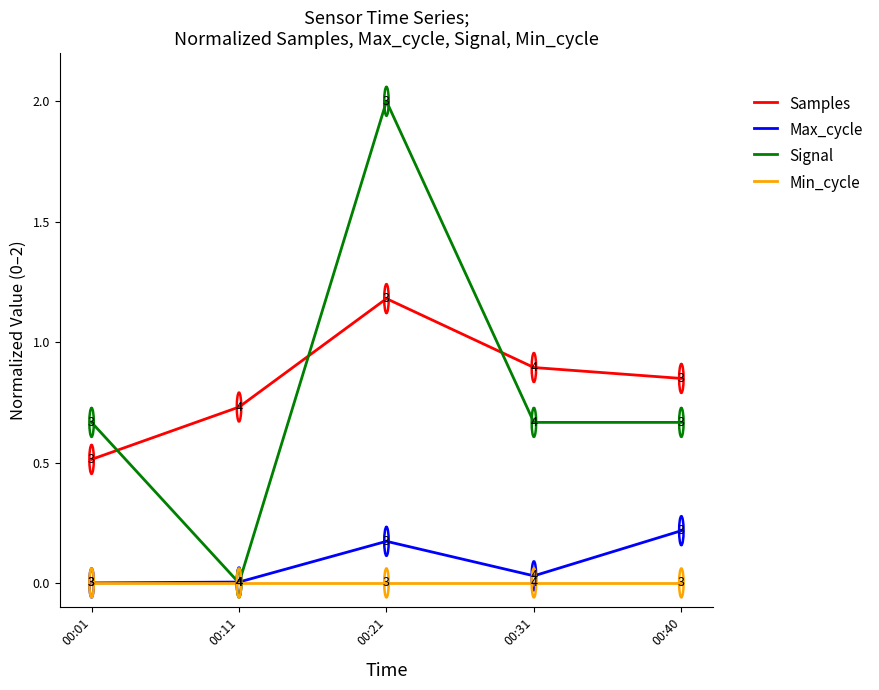

At how many categories does at least one series exceed 1?

1